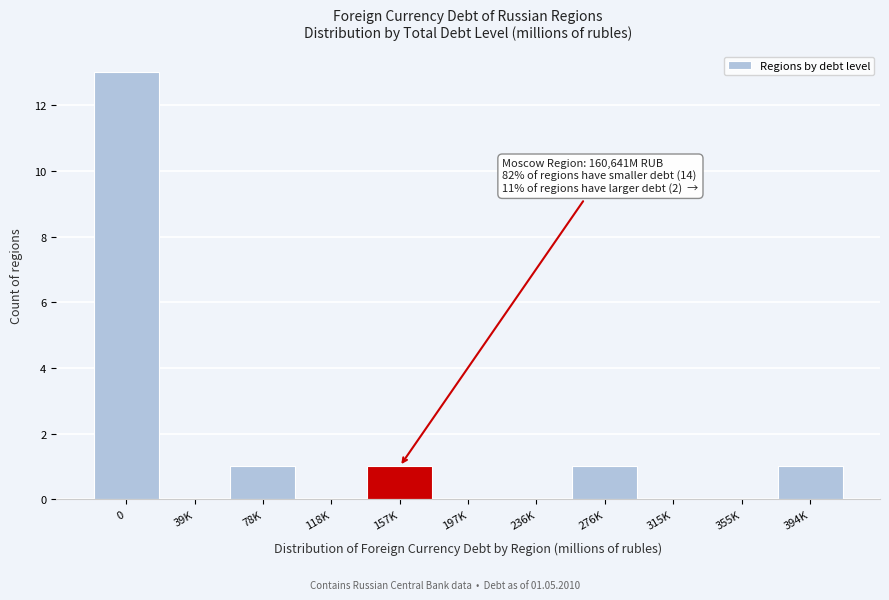

Reading right to left, what are all the values shown in this chart?

394K=1	355K=0	315K=0	276K=1	236K=0	197K=0	157K=1	118K=0	78K=1	39K=0	0=13